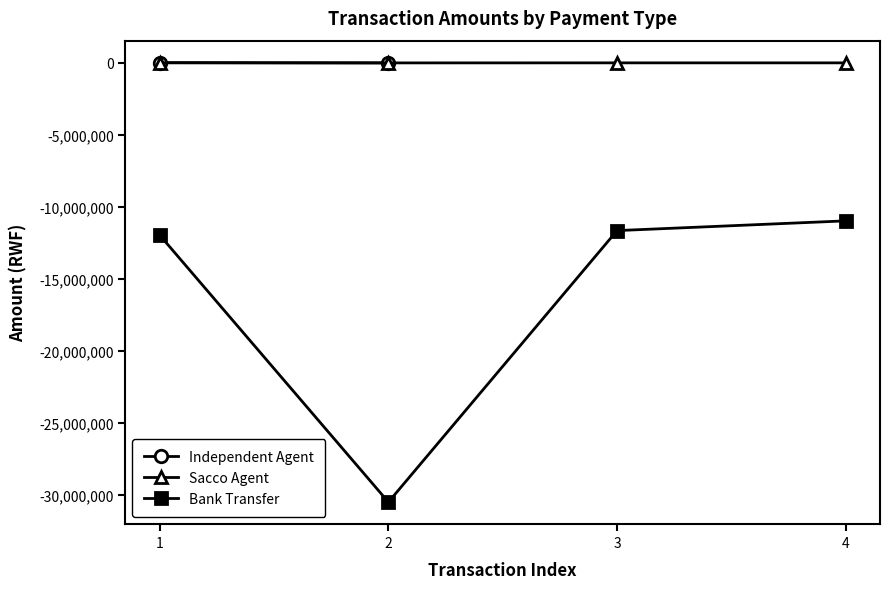

What is the maximum value shown in the chart?

9000